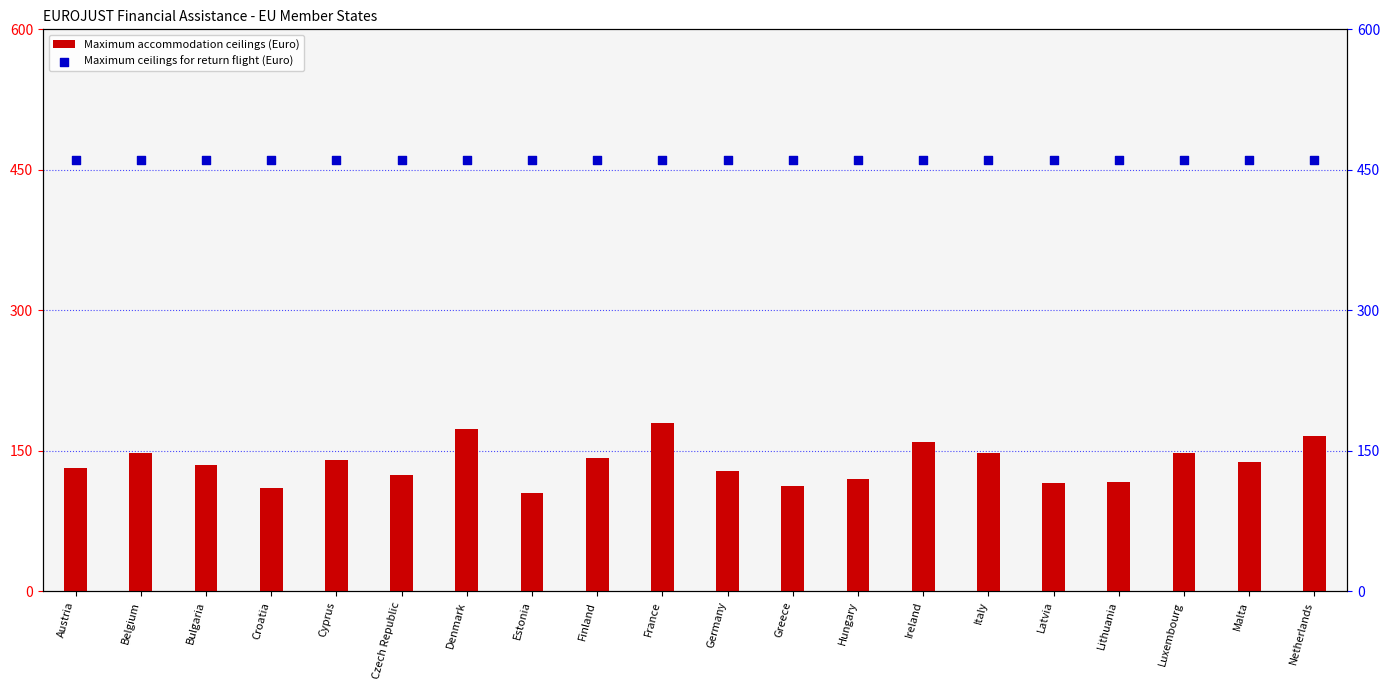

Which series has the largest total across all categories?

Maximum ceilings for return flight (Euro)